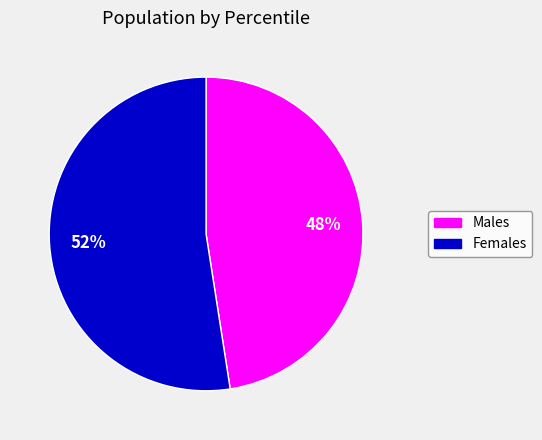

Is there a majority slice in this chart?

Yes